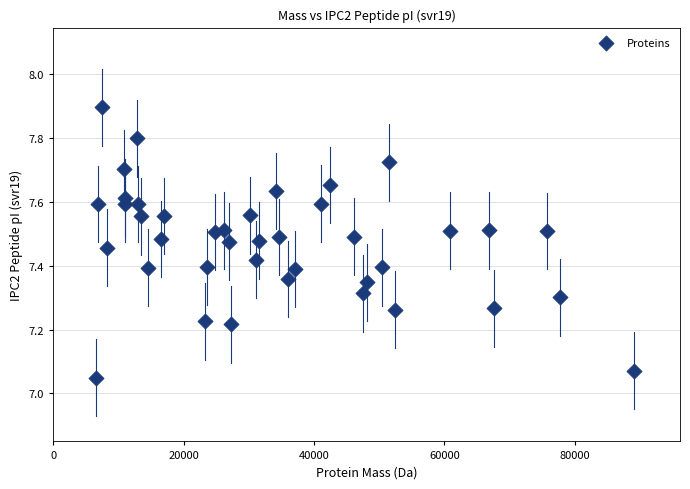

What is the range of Y values (max minus min)?

0.8